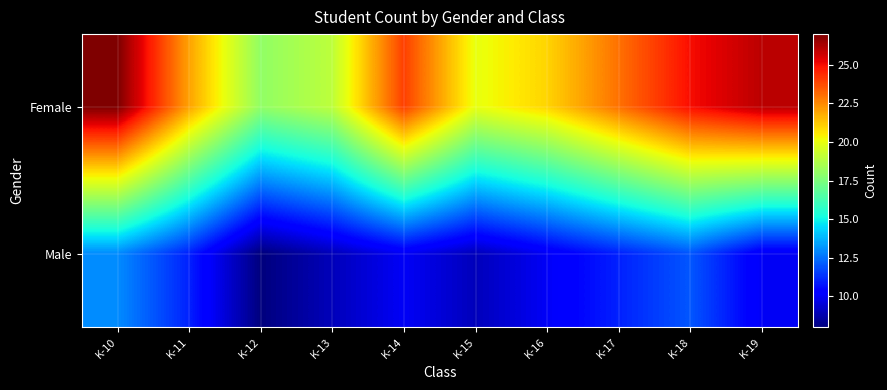

At how many categories does at least one series exceed 8?

10